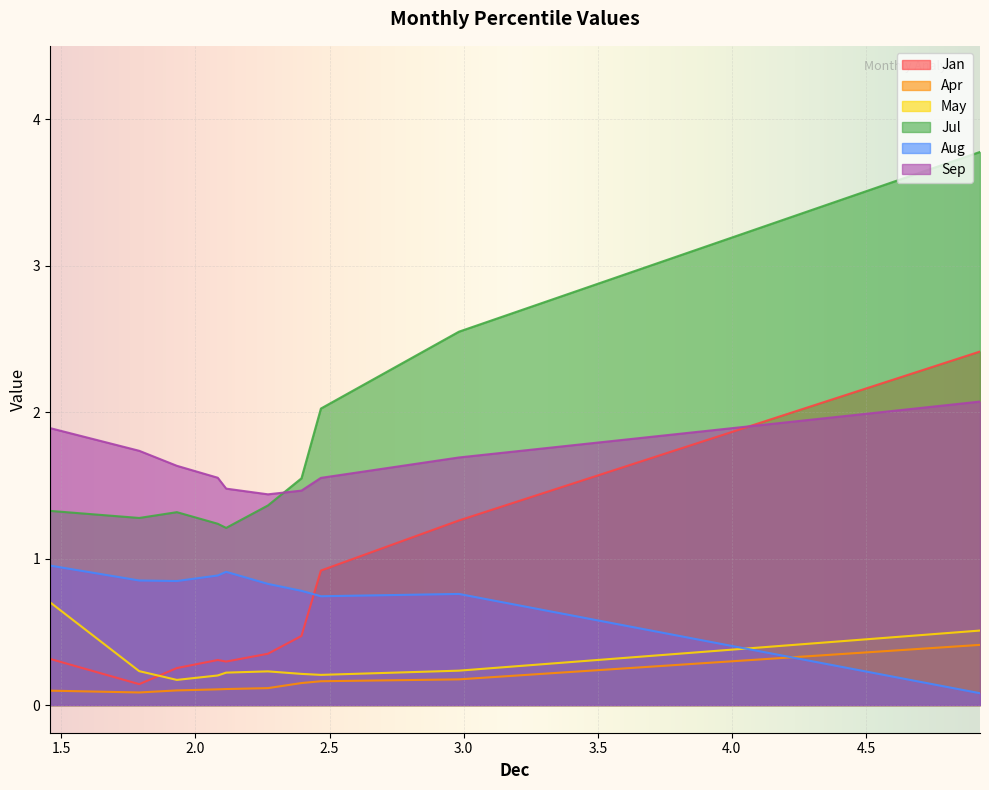

How many lines are shown in the chart?

6